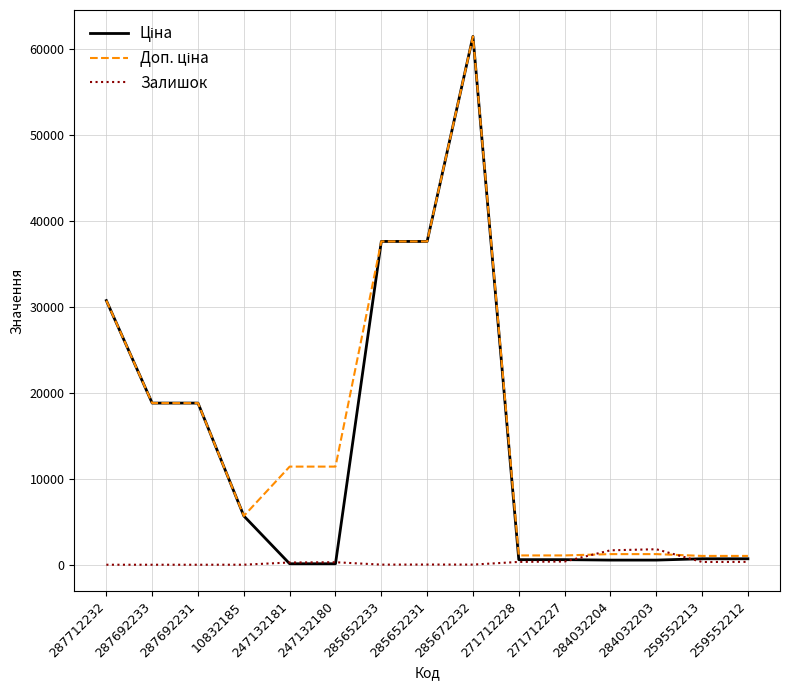

Is it true that Залишок equals 335.0 at 259552212?

True